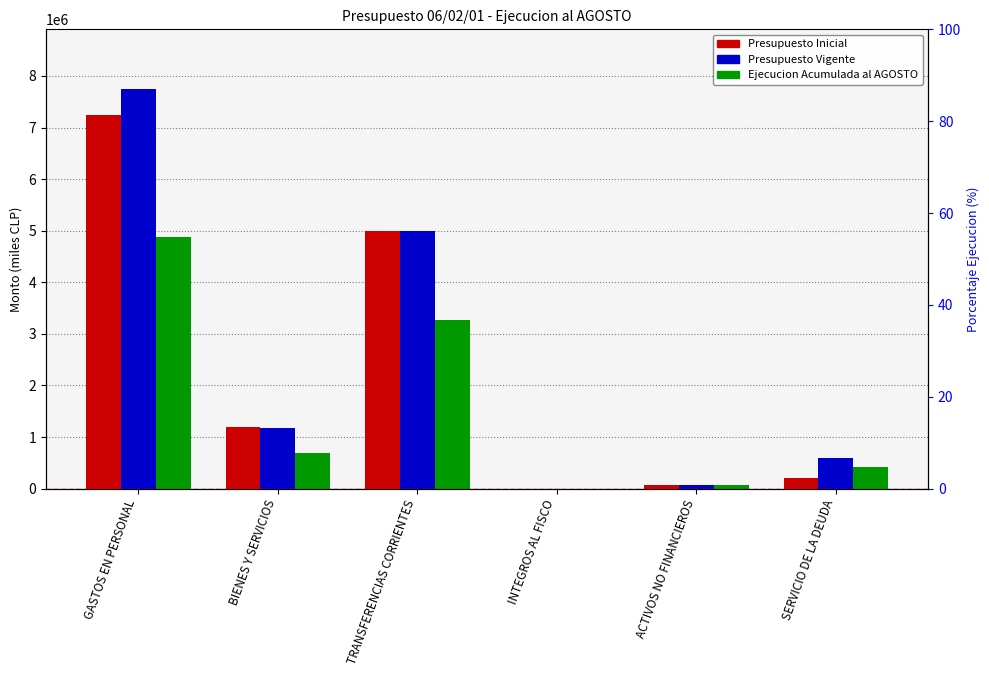

Which series has the largest range (max minus min)?

Presupuesto Vigente